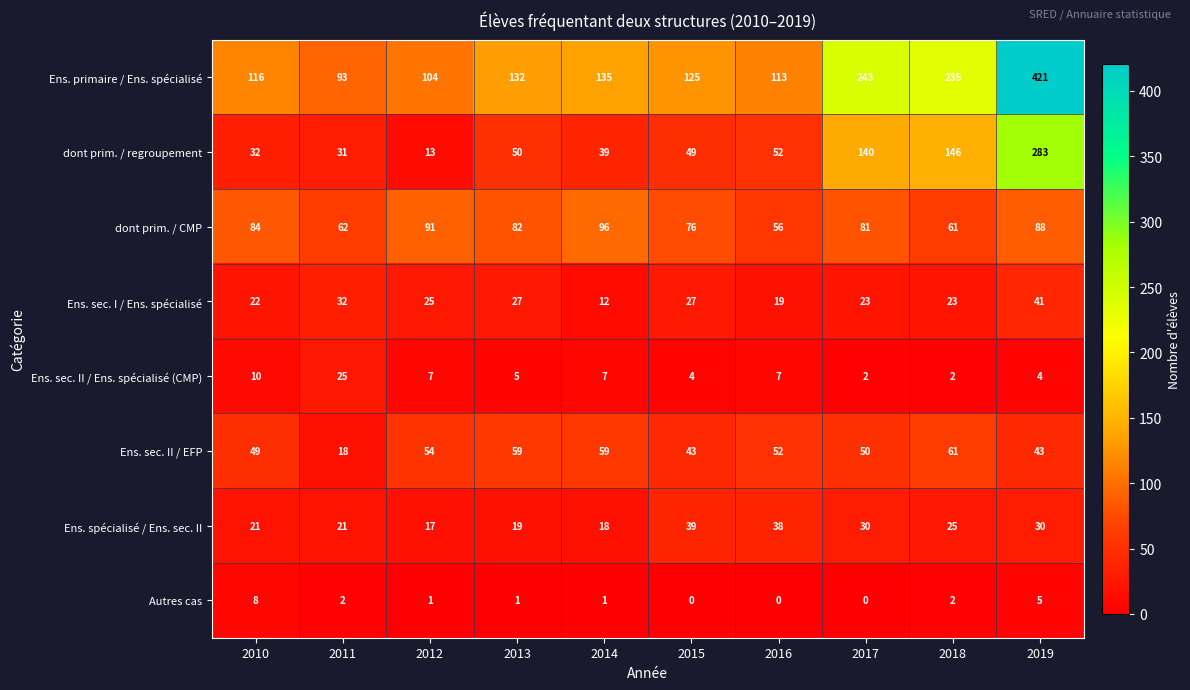

At 2012, list the series in order from largest to smallest.

Ens. primaire / Ens. spécialisé, dont prim. / CMP, Ens. sec. II / EFP, Ens. sec. I / Ens. spécialisé, Ens. spécialisé / Ens. sec. II, dont prim. / regroupement, Ens. sec. II / Ens. spécialisé (CMP), Autres cas